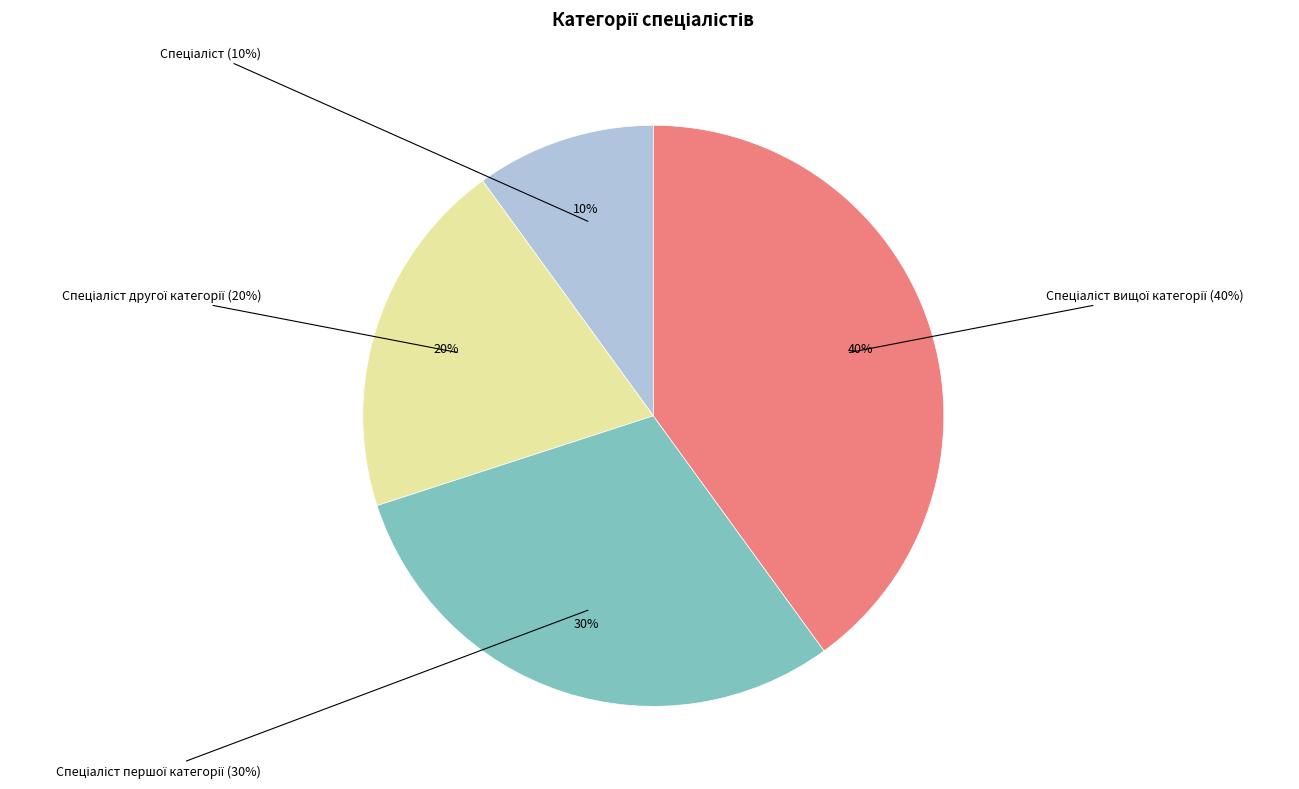

Combined, what portion of the pie is Спеціаліст and Спеціаліст другої категорії?

30.0%